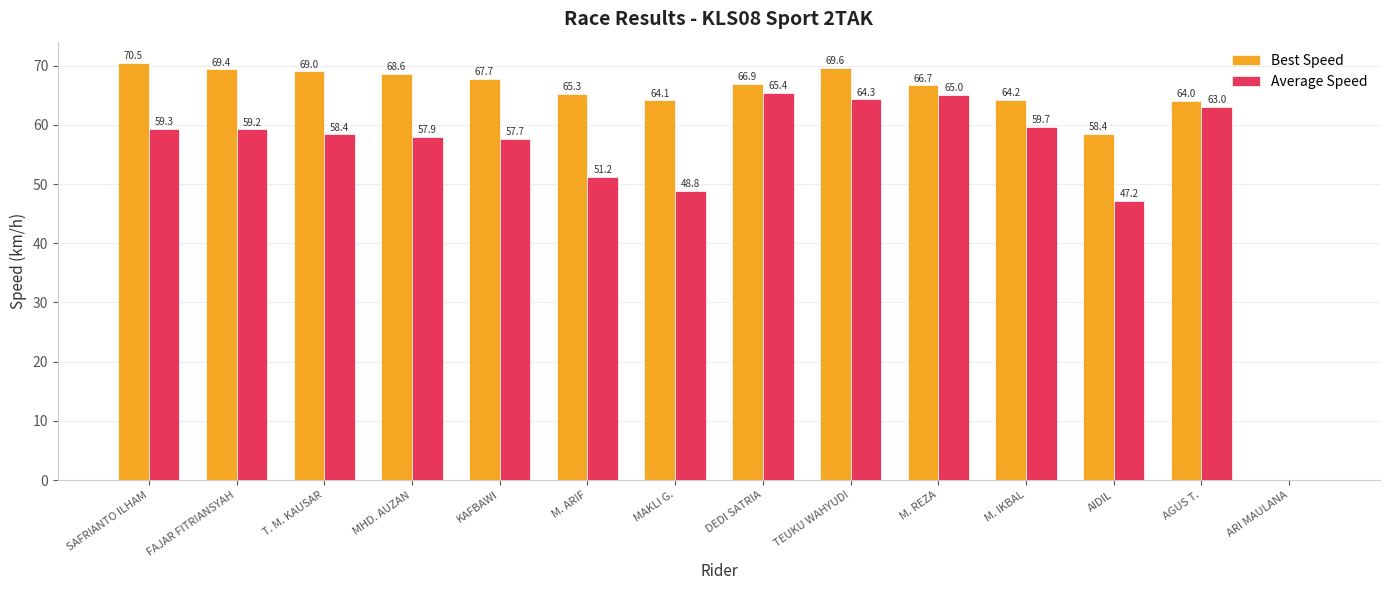

Is the value of Best Speed at T. M. KAUSAR greater than the value of Average Speed at MAKLI G.?

Yes